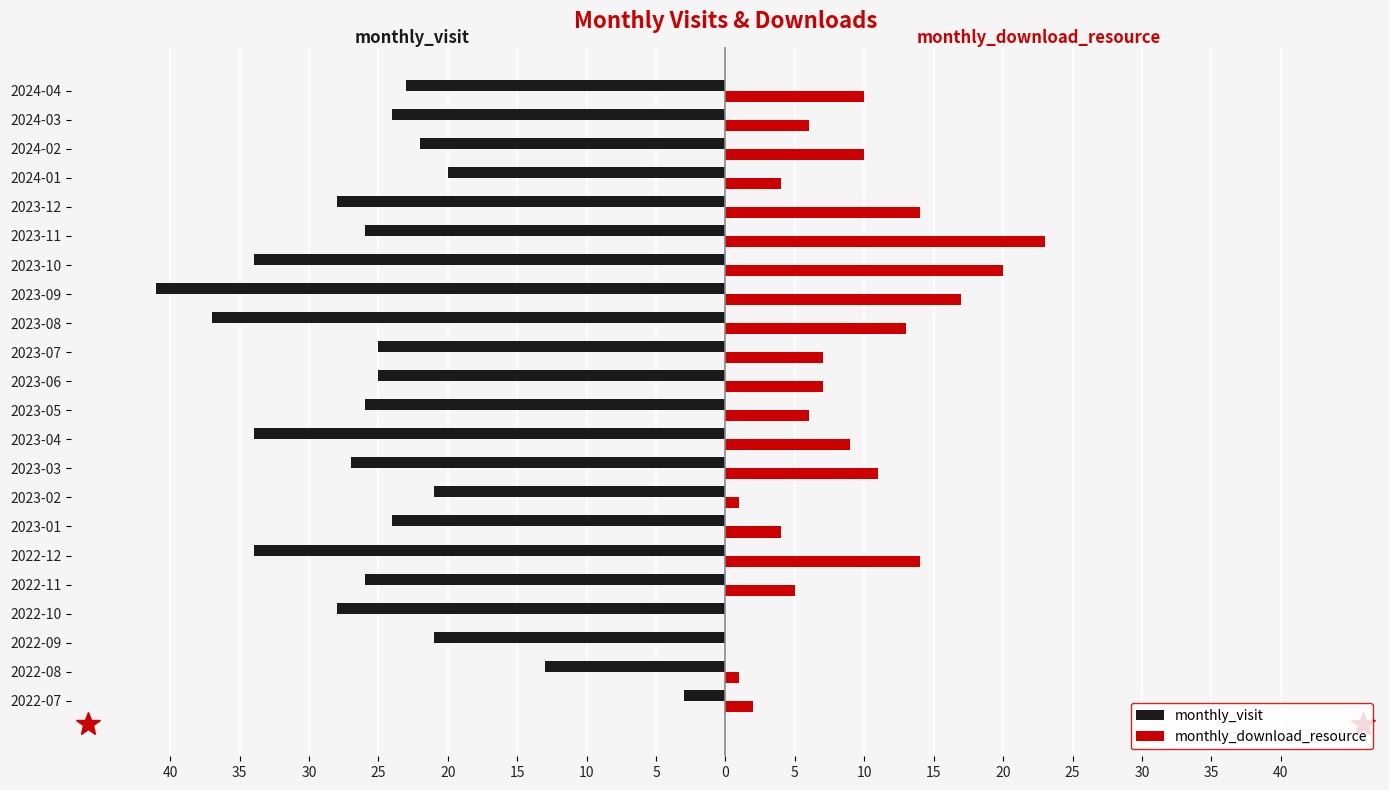

What are all the series names shown in the legend?

monthly_visit, monthly_download_resource